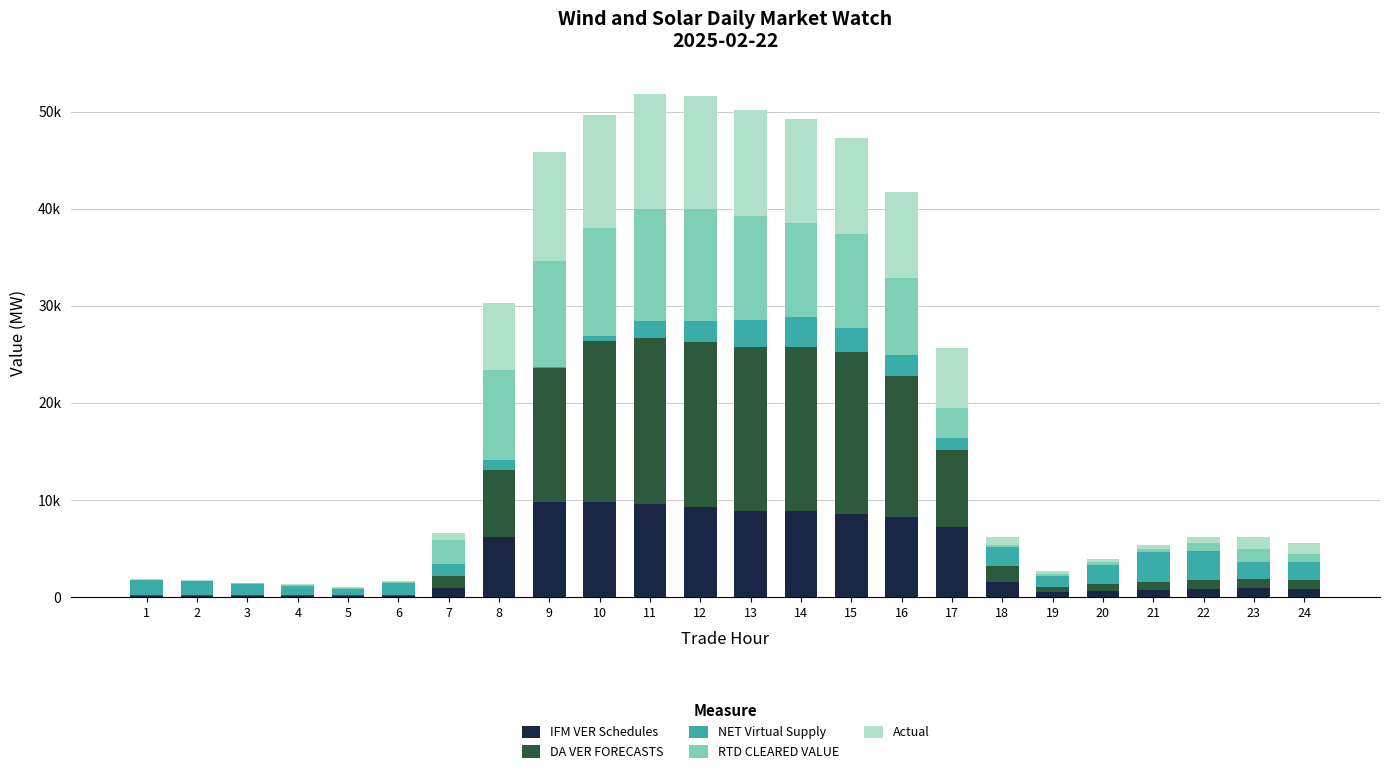

Which series has the largest total across all categories?

DA VER FORECASTS